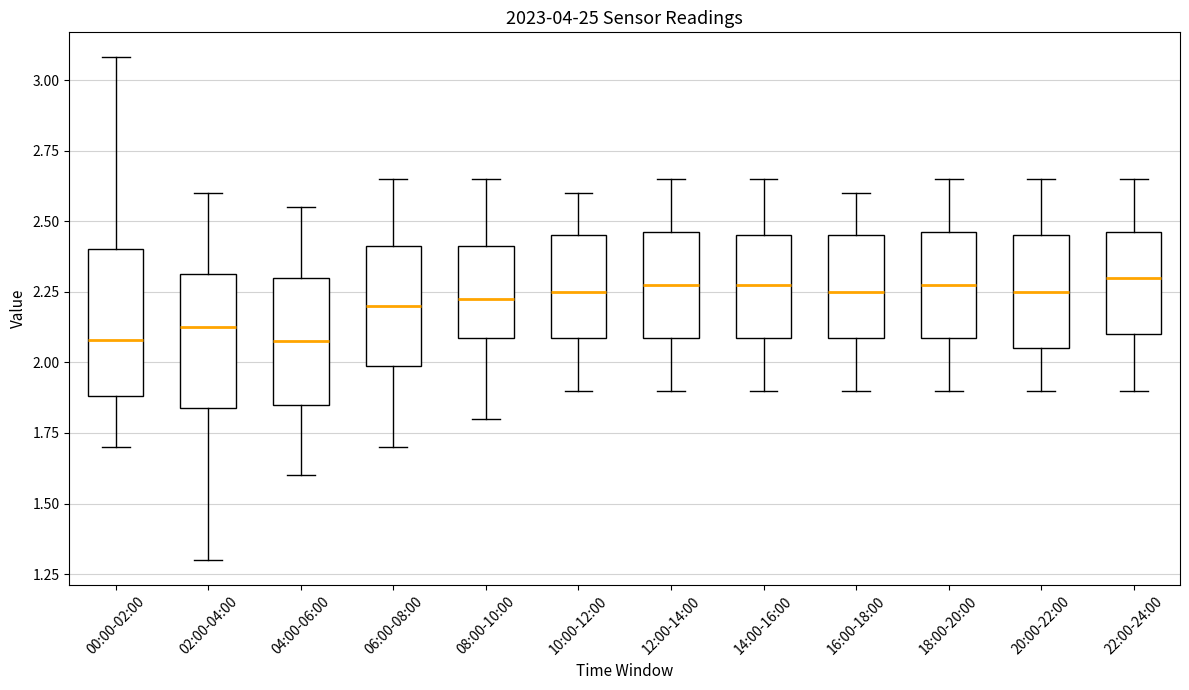

Reading left to right, read every box against the y-axis: the position of its median line, the range the box covers, and the ends of its whiskers. The values are not printed on the chart, so give them approximately, as read against the axis.

00:00-02:00: median 2.10, box 1.90 to 2.40, whiskers 1.70 to 3.10
02:00-04:00: median 2.15, box 1.85 to 2.30, whiskers 1.30 to 2.60
04:00-06:00: median 2.10, box 1.85 to 2.30, whiskers 1.60 to 2.55
06:00-08:00: median 2.20, box 2.00 to 2.40, whiskers 1.70 to 2.65
08:00-10:00: median 2.25, box 2.10 to 2.40, whiskers 1.80 to 2.65
10:00-12:00: median 2.25, box 2.10 to 2.45, whiskers 1.90 to 2.60
12:00-14:00: median 2.30, box 2.10 to 2.45, whiskers 1.90 to 2.65
14:00-16:00: median 2.30, box 2.10 to 2.45, whiskers 1.90 to 2.65
16:00-18:00: median 2.25, box 2.10 to 2.45, whiskers 1.90 to 2.60
18:00-20:00: median 2.30, box 2.10 to 2.45, whiskers 1.90 to 2.65
20:00-22:00: median 2.25, box 2.05 to 2.45, whiskers 1.90 to 2.65
22:00-24:00: median 2.30, box 2.10 to 2.45, whiskers 1.90 to 2.65